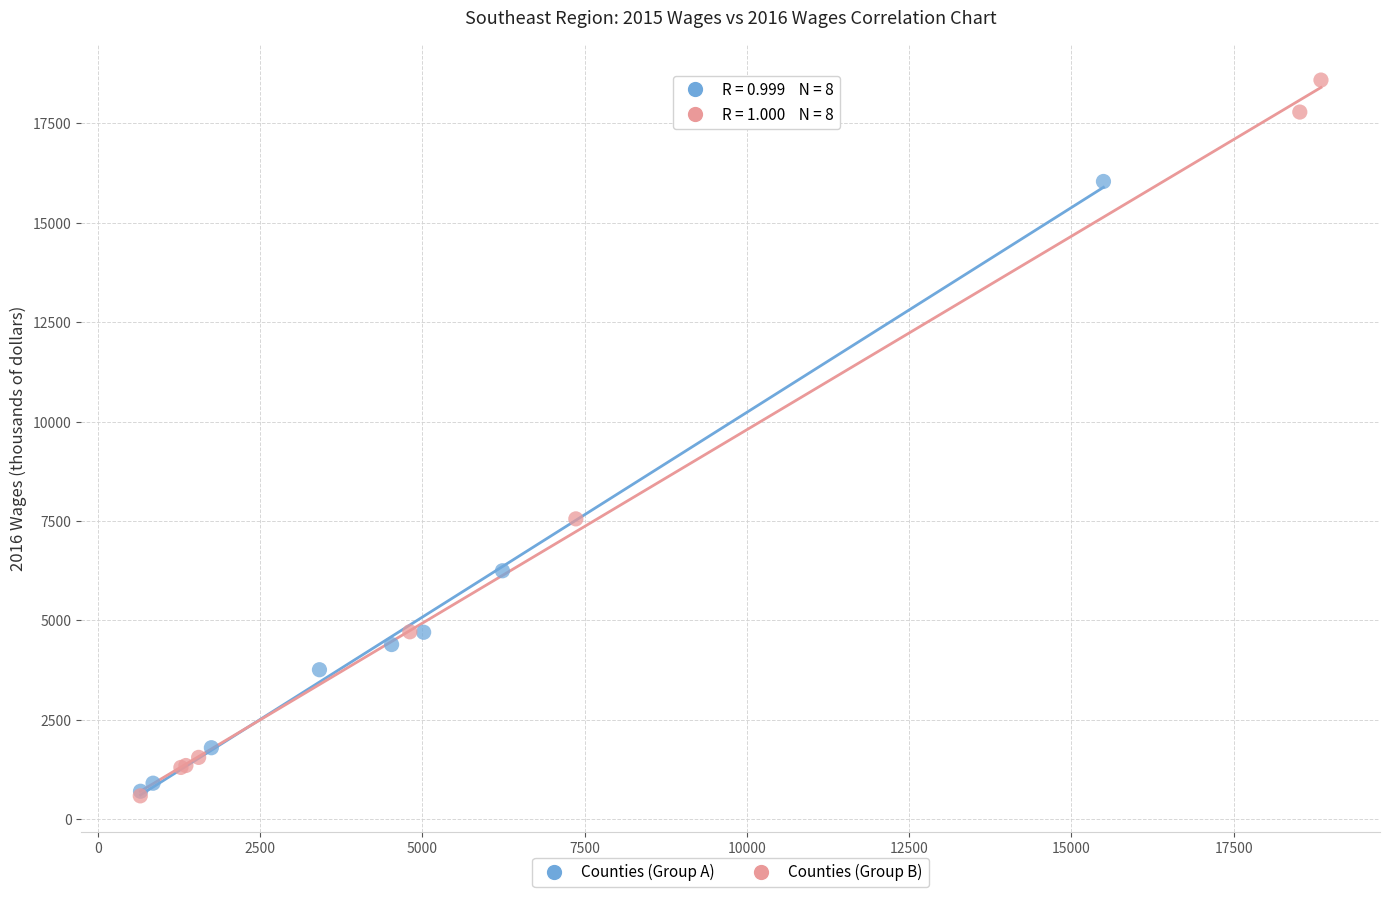

Which series reaches the maximum Y coordinate?

Counties (Group B)